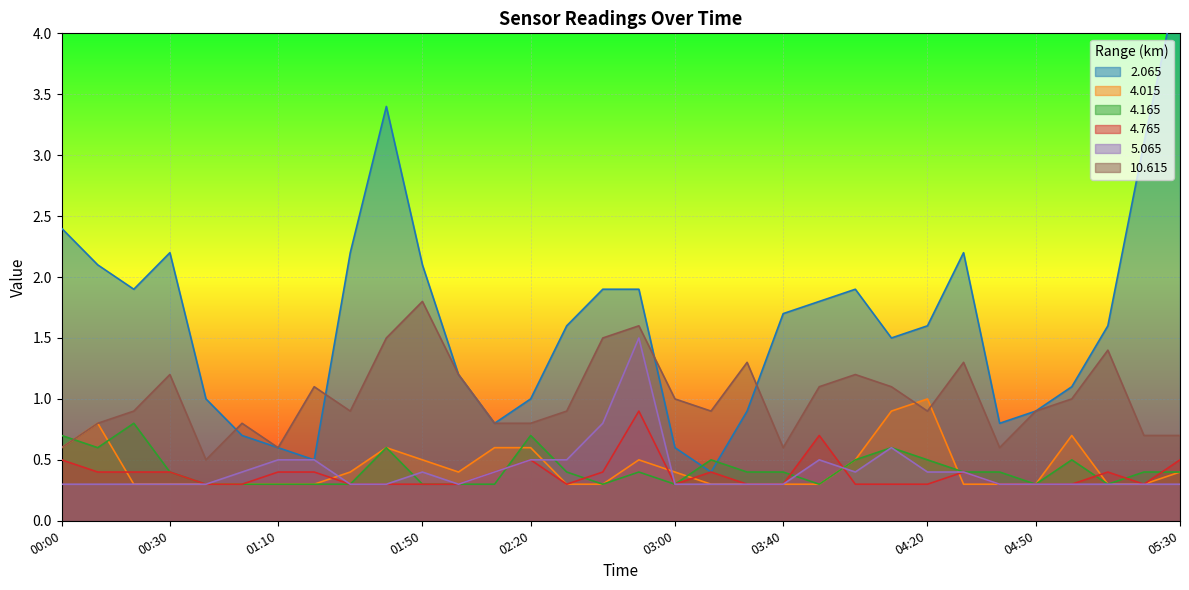

Which series has the widest spread of values?

  2.065